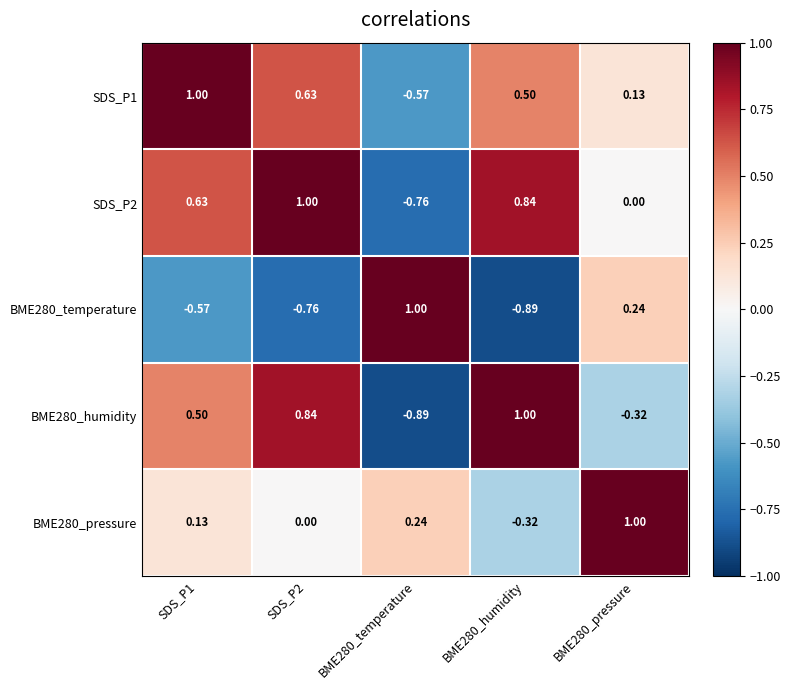

Is the value of BME280_humidity at BME280_temperature greater than the value of SDS_P1 at SDS_P2?

No